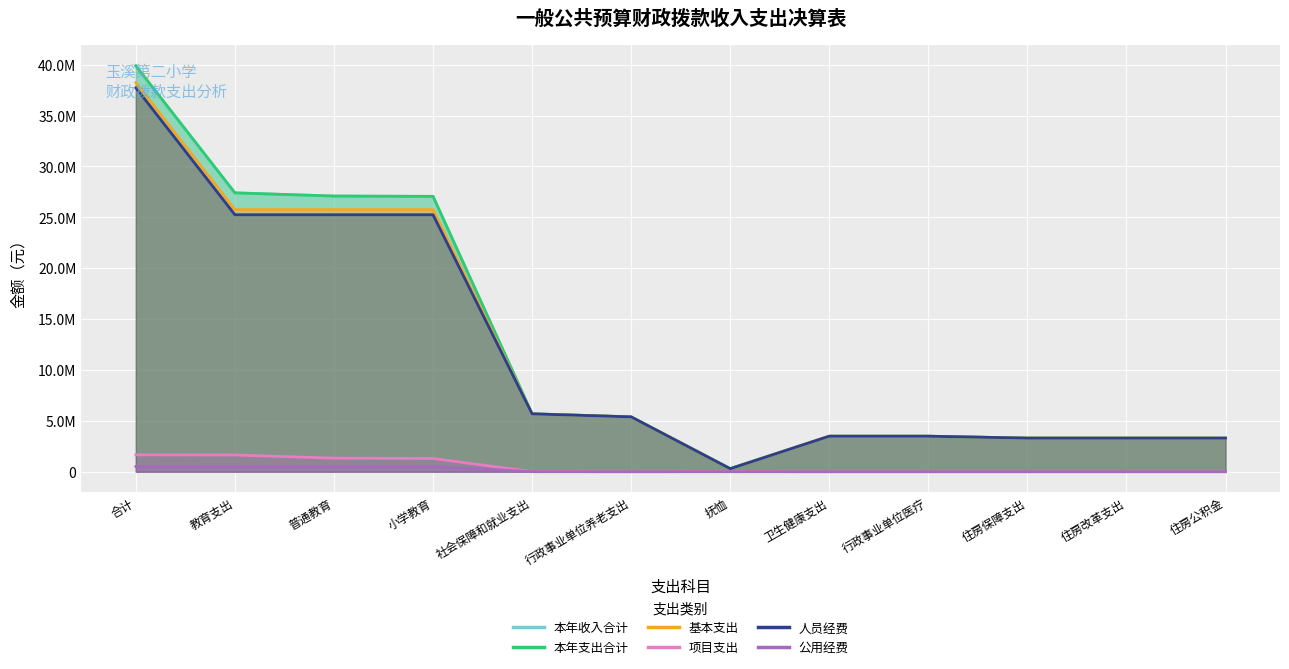

What is the spread (max minus min) of values at 行政事业单位养老支出?

5390801.8